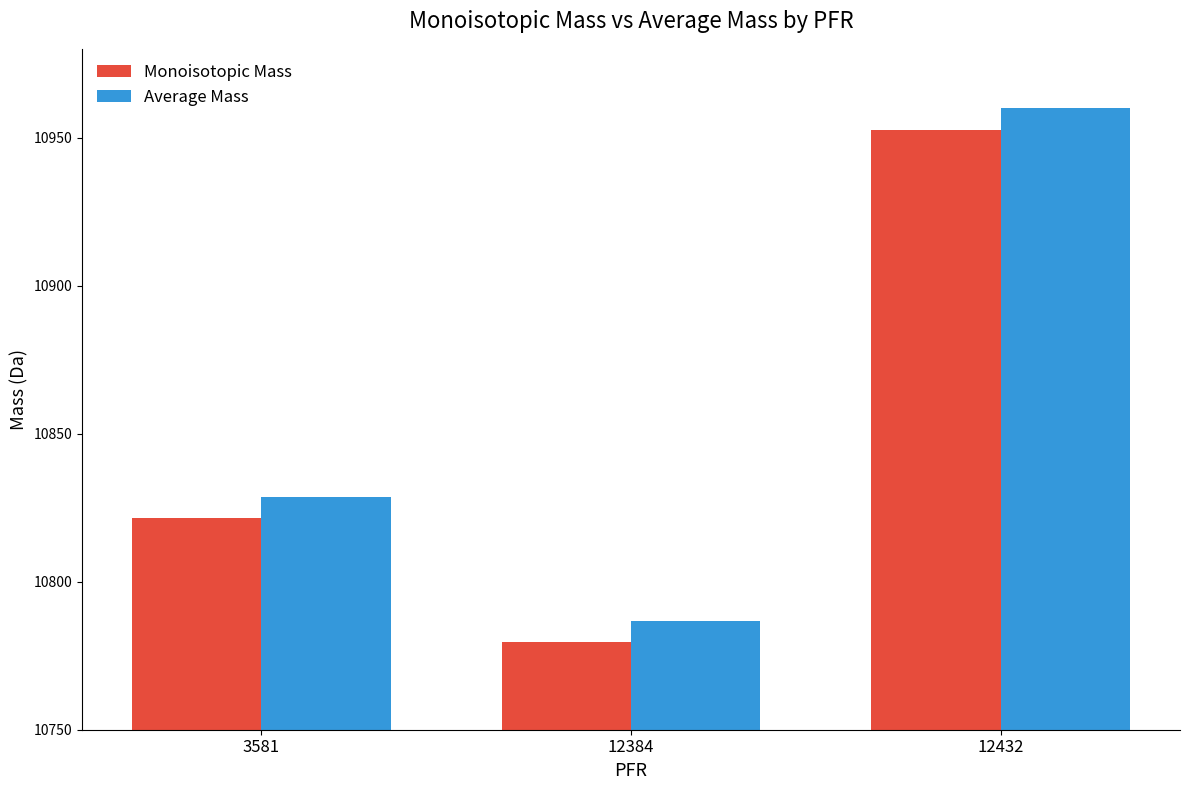

Reading left to right, what are all the values shown in this chart?

Monoisotopic Mass: 10821.7	10779.7	10952.7
Average Mass: 10828.7	10786.7	10959.9